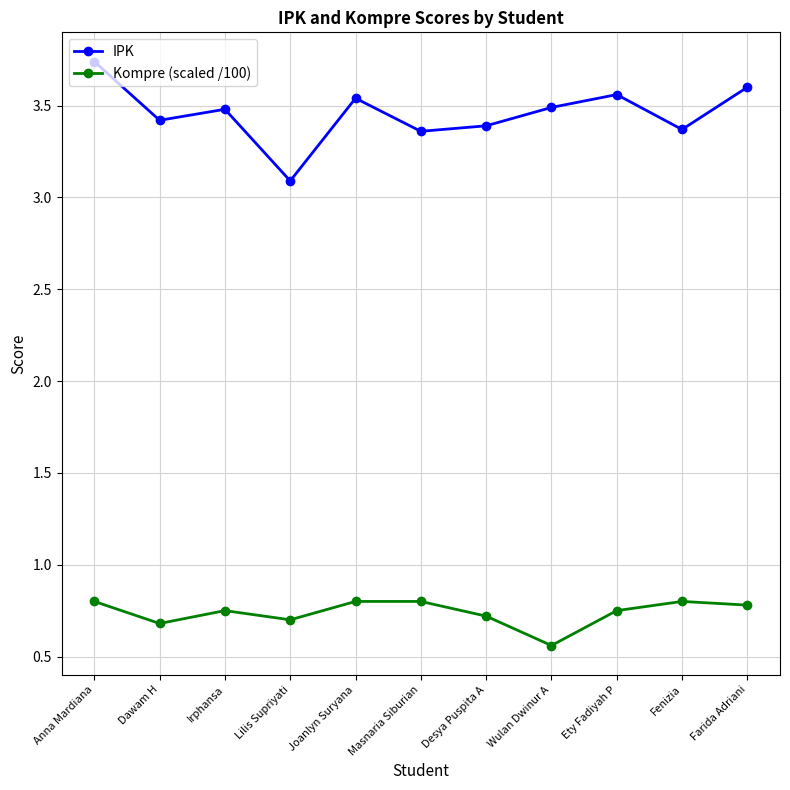

True or false: Kompre (scaled /100) has a value of 1.2 at Desya Puspita A.

False